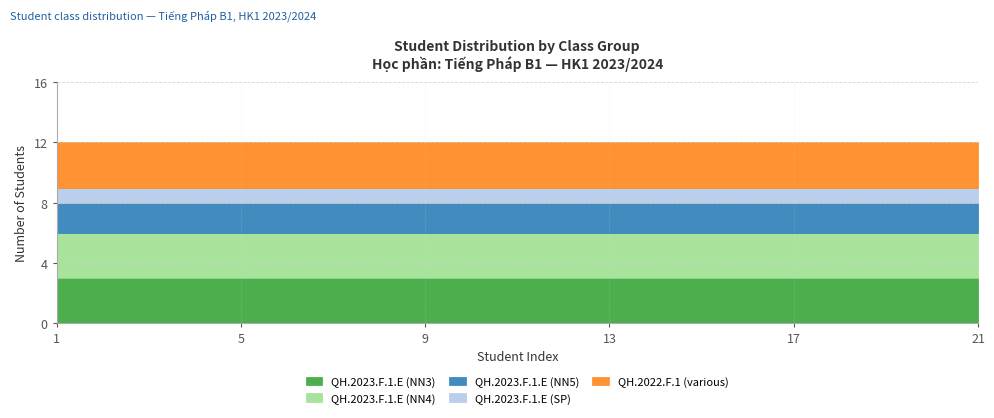

What are all the series names shown in the legend?

QH.2023.F.1.E (NN3), QH.2023.F.1.E (NN4), QH.2023.F.1.E (NN5), QH.2023.F.1.E (SP), QH.2022.F.1 (various)